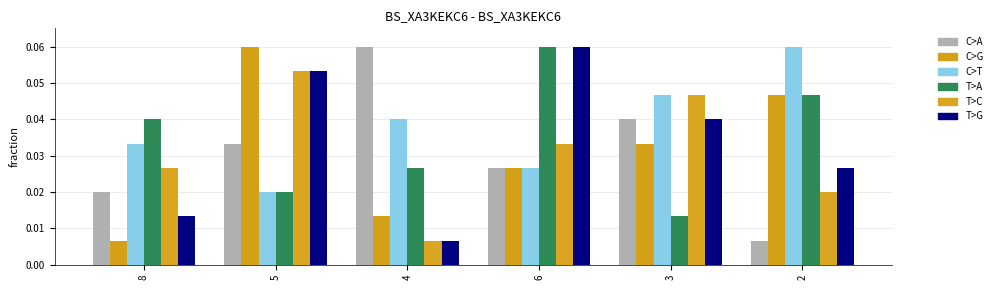

Reading right to left, what are all the values shown in this chart?

col_7: 2=0.0	3=0.0	6=0.0	4=0.1	5=0.0	8=0.0
col_3: 2=0.0	3=0.0	6=0.0	4=0.0	5=0.1	8=0.0
col_6: 2=0.1	3=0.0	6=0.0	4=0.0	5=0.0	8=0.0
col_8: 2=0.0	3=0.0	6=0.1	4=0.0	5=0.0	8=0.0
col_9: 2=0.0	3=0.0	6=0.0	4=0.0	5=0.1	8=0.0
col_4: 2=0.0	3=0.0	6=0.1	4=0.0	5=0.1	8=0.0